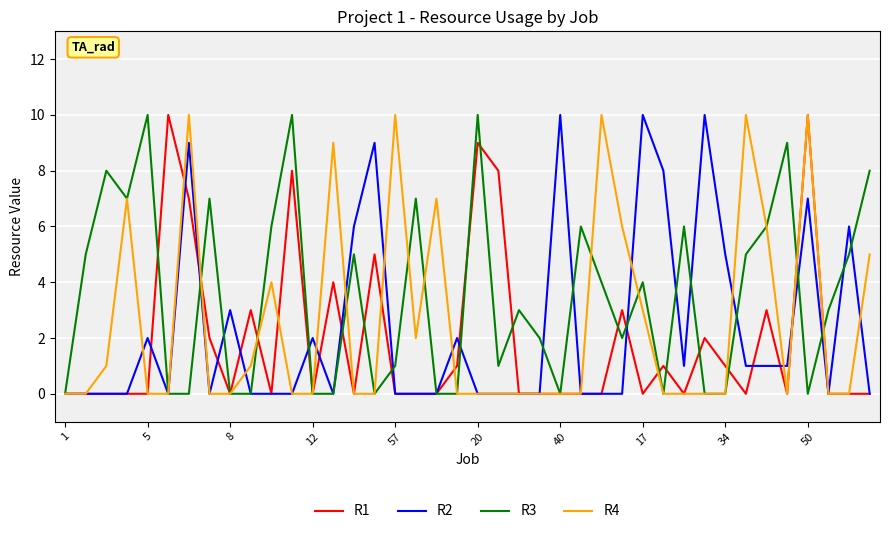

Which series has the largest total across all categories?

R3